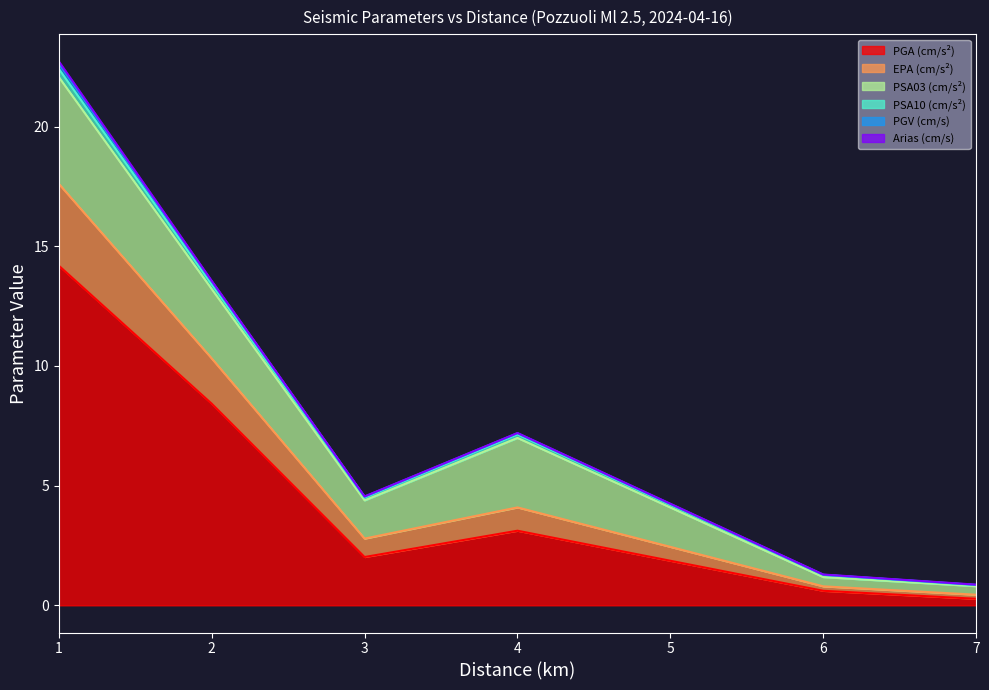

What is the highest value of the PGA (cm/s²) series?

14.2